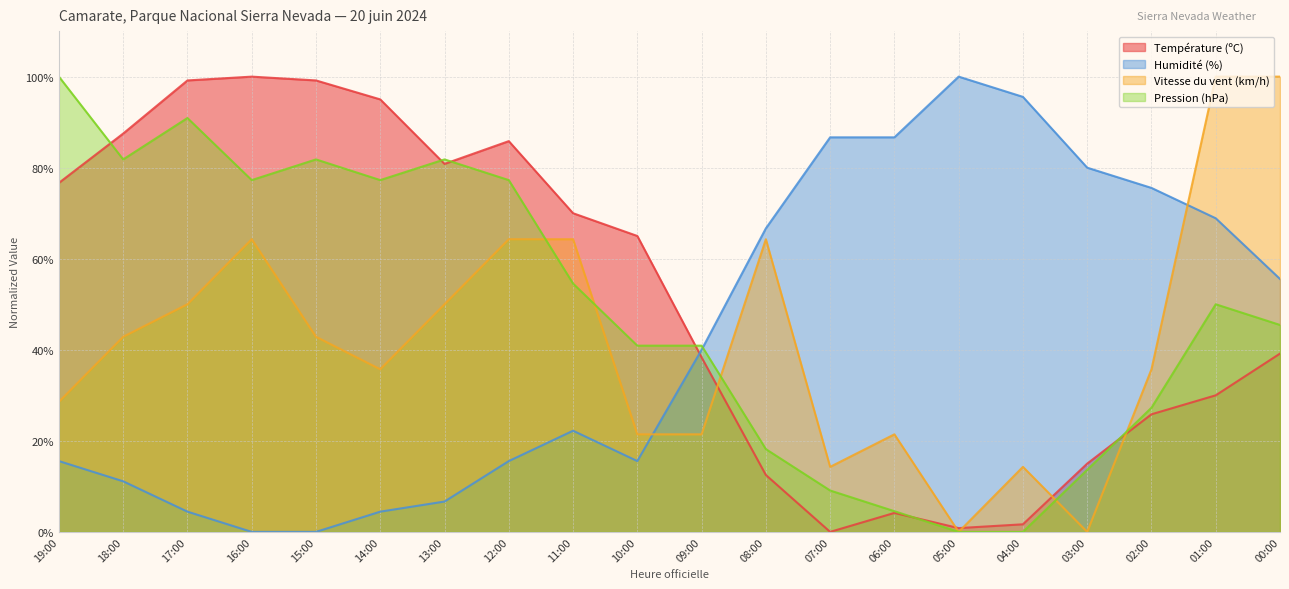

Between 16:00 and 10:00, which is larger?

16:00